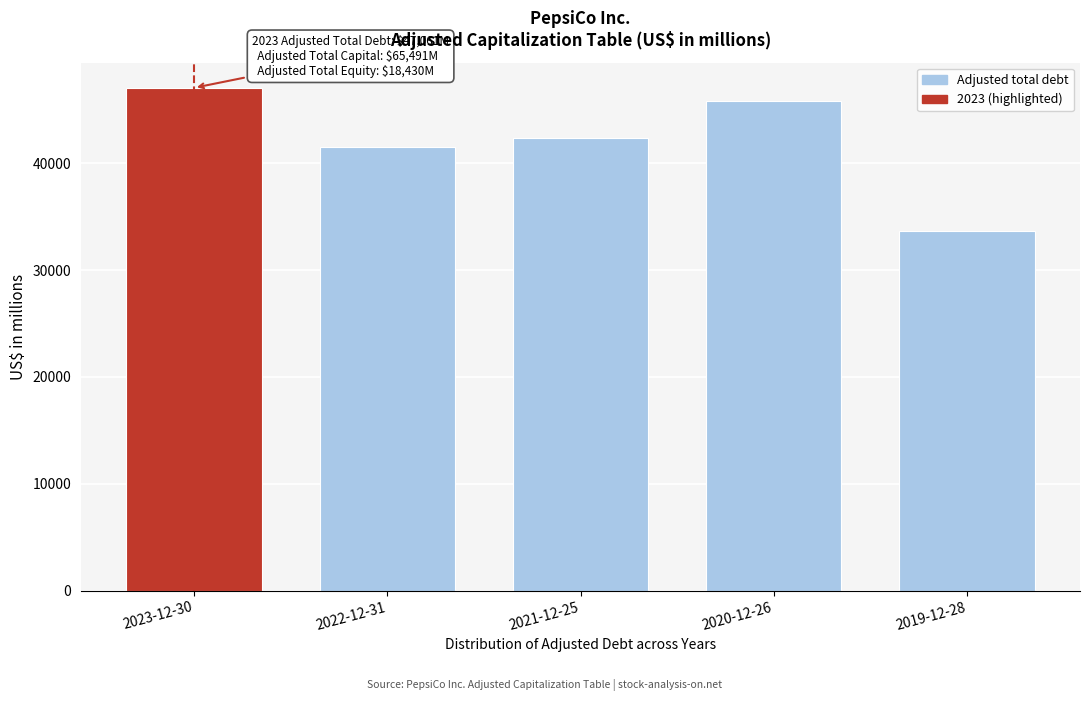

Reading left to right, what are all the values shown in this chart?

2023-12-30=47061	2022-12-31=41487	2021-12-25=42378	2020-12-26=45843	2019-12-28=33628